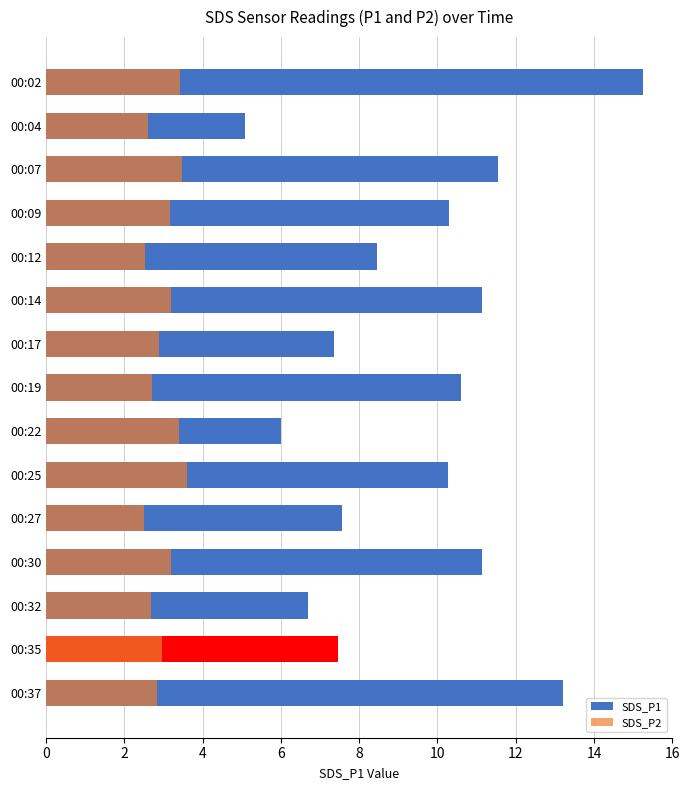

Is it true that SDS_P1 equals 15.2 at 00:02?

True